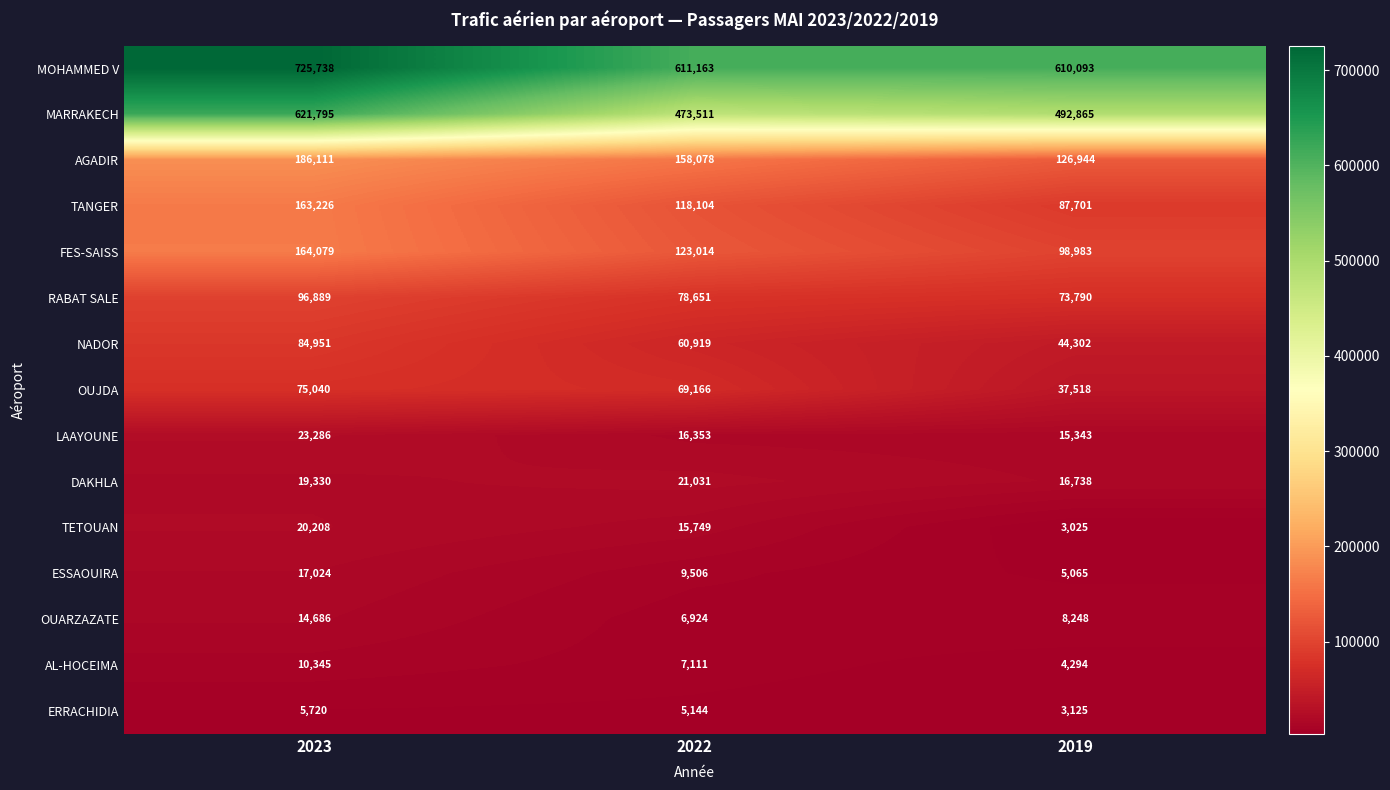

Rank the series at 2022 from highest to lowest value.

MOHAMMED V, MARRAKECH, AGADIR, FES-SAISS, TANGER, RABAT SALE, OUJDA, NADOR, DAKHLA, LAAYOUNE, TETOUAN, ESSAOUIRA, AL-HOCEIMA, OUARZAZATE, ERRACHIDIA